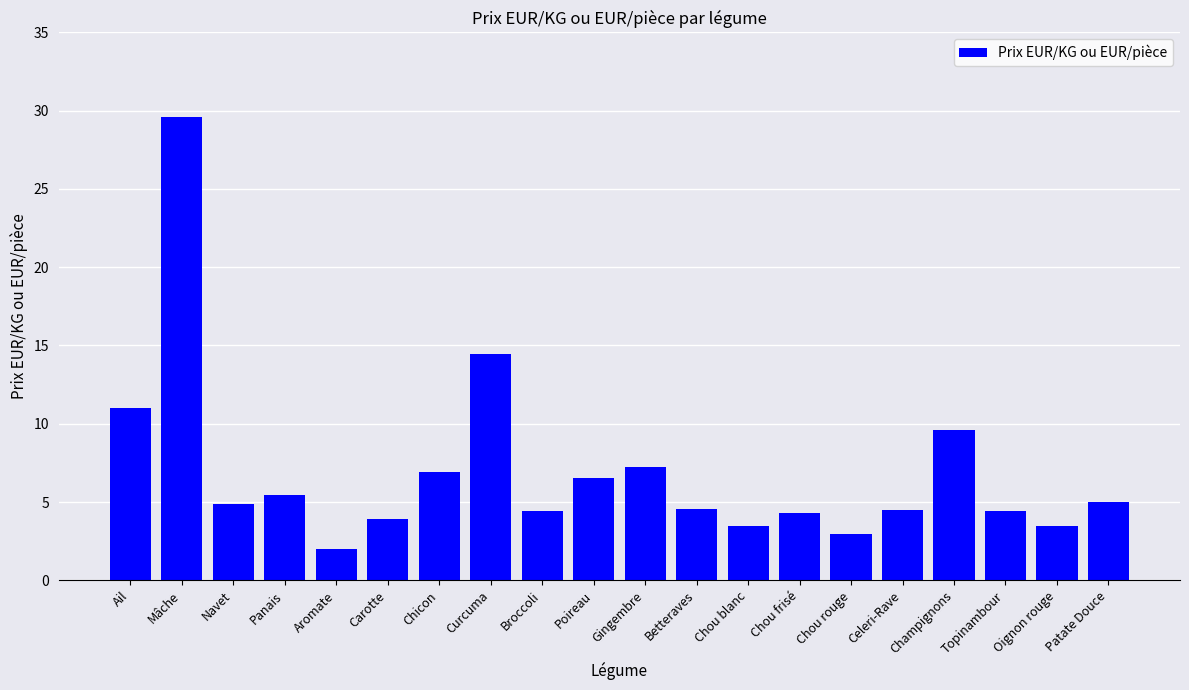

Approximately how many times larger is the value at Aromate compared to Topinambour?

0.5